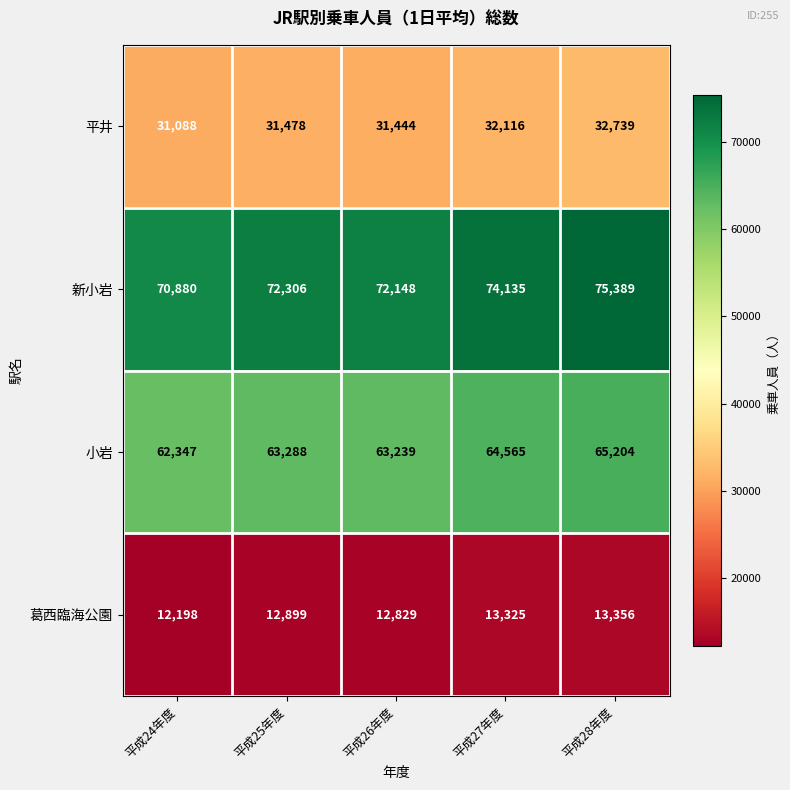

Reading left to right, list all the values displayed in this chart.

平井: 31088	31478	31444	32116	32739
新小岩: 70880	72306	72148	74135	75389
小岩: 62347	63288	63239	64565	65204
葛西臨海公園: 12198	12899	12829	13325	13356